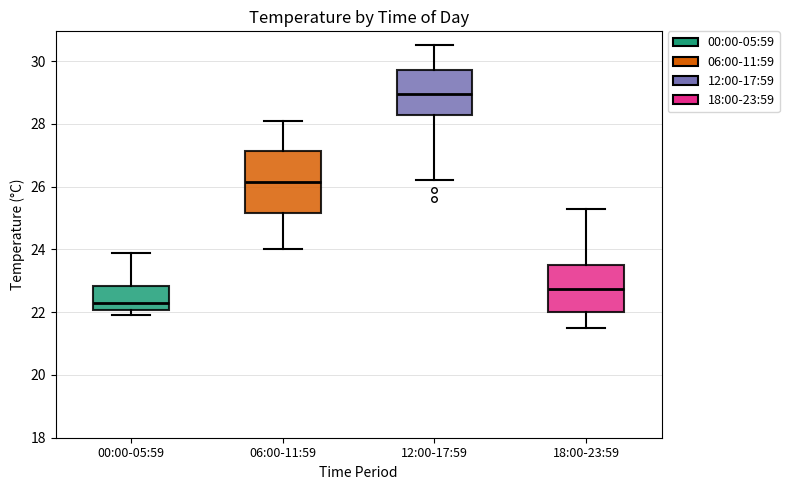

Reading left to right, transcribe this box plot: for each box, give where its median line is, the range the box spans, and where its two whiskers end, as read against the y-axis. The values are not printed on the chart, so give them approximately, as read against the axis.

00:00-05:59: median 22.4, box 22.0 to 22.8, whiskers 22.0 (just below the box's lower edge) to 24.0
06:00-11:59: median 26.2, box 25.2 to 27.2, whiskers 24.0 to 28.2
12:00-17:59: median 29.0, box 28.2 to 29.8, whiskers 26.2 to 30.6
18:00-23:59: median 22.8, box 22.0 to 23.6, whiskers 21.6 to 25.4